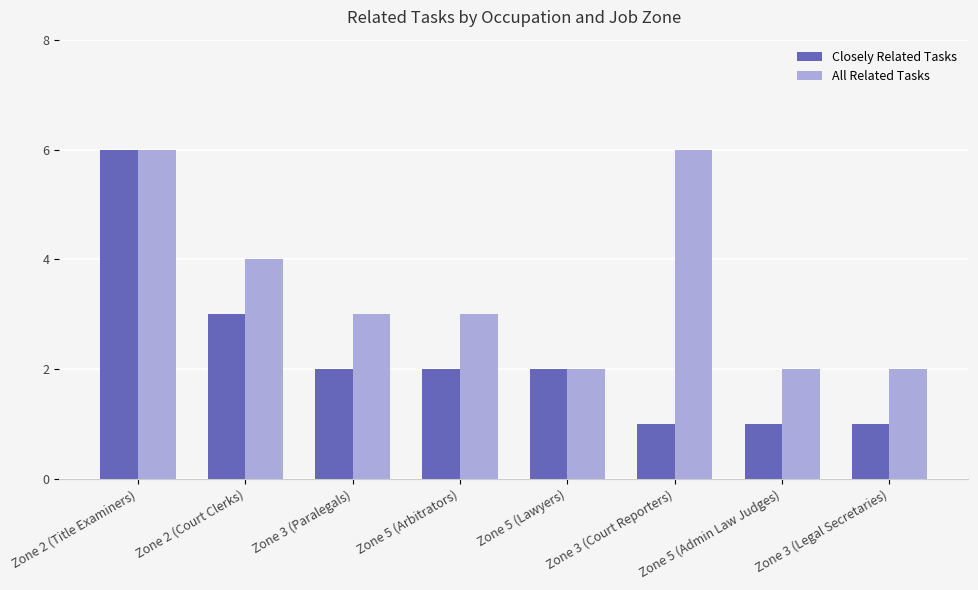

Which series has the widest spread of values?

Closely Related Tasks